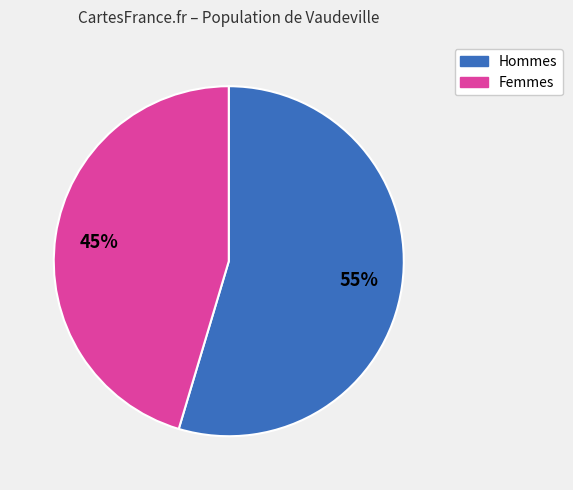

Is there a majority slice in this chart?

Yes